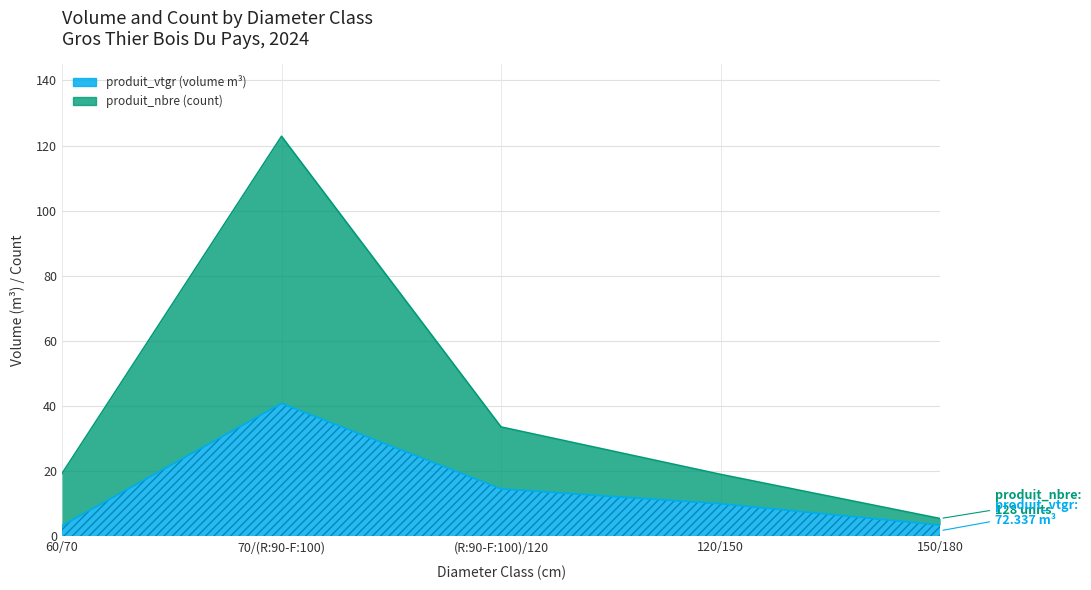

Is the value of produit_nbre at 60/70 greater than the value of produit_vtgr at (R:90-F:100)/120?

Yes